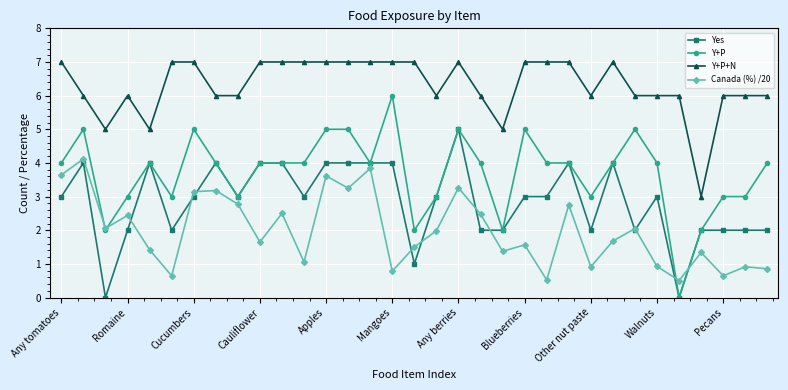

True or false: Y+P+N has more than 0 points higher than both neighbors.

True